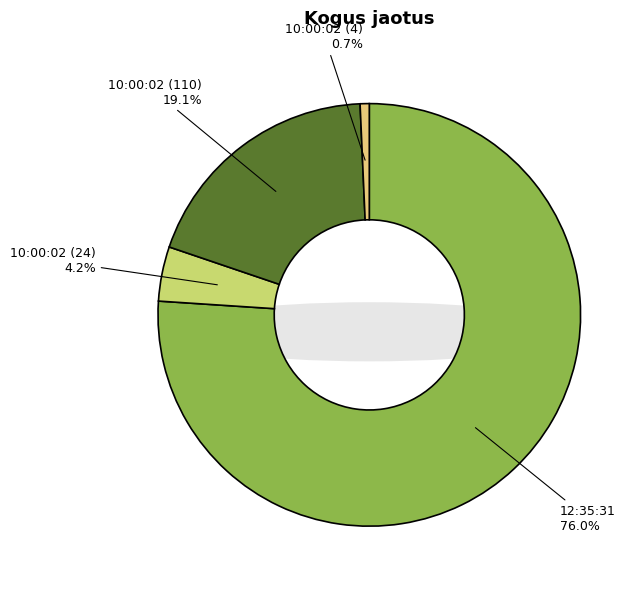

To the nearest percent, what is the difference between the largest and smallest slice percentages?

75%